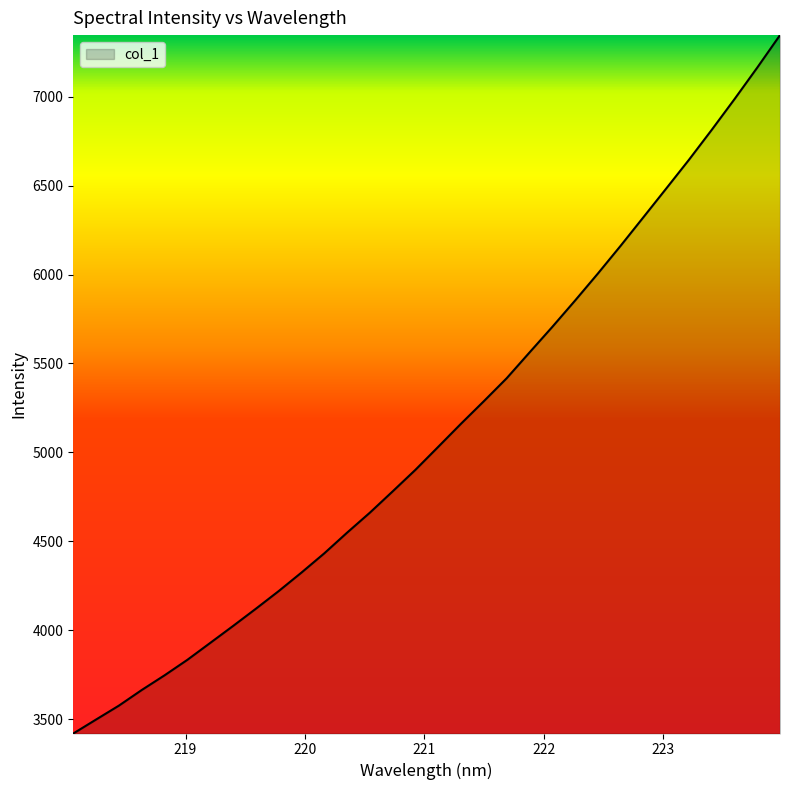

Does the chart display data point markers on the line(s)?

No